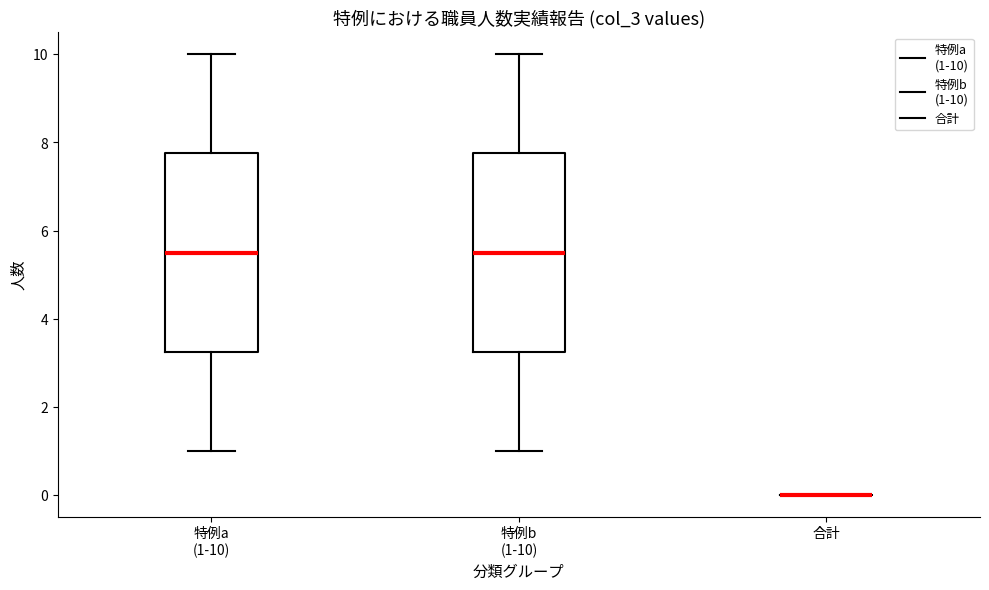

Reading left to right, transcribe this box plot: for each box, give where its median line is, the range the box spans, and where its two whiskers end, as read against the y-axis. The values are not printed on the chart, so give them approximately, as read against the axis.

特例a (1-10): median 5.6, box 3.2 to 7.8, whiskers 1.0 to 10.0
特例b (1-10): median 5.6, box 3.2 to 7.8, whiskers 1.0 to 10.0
合計: box collapsed to a line at 0.0, whiskers 0.0 to 0.0